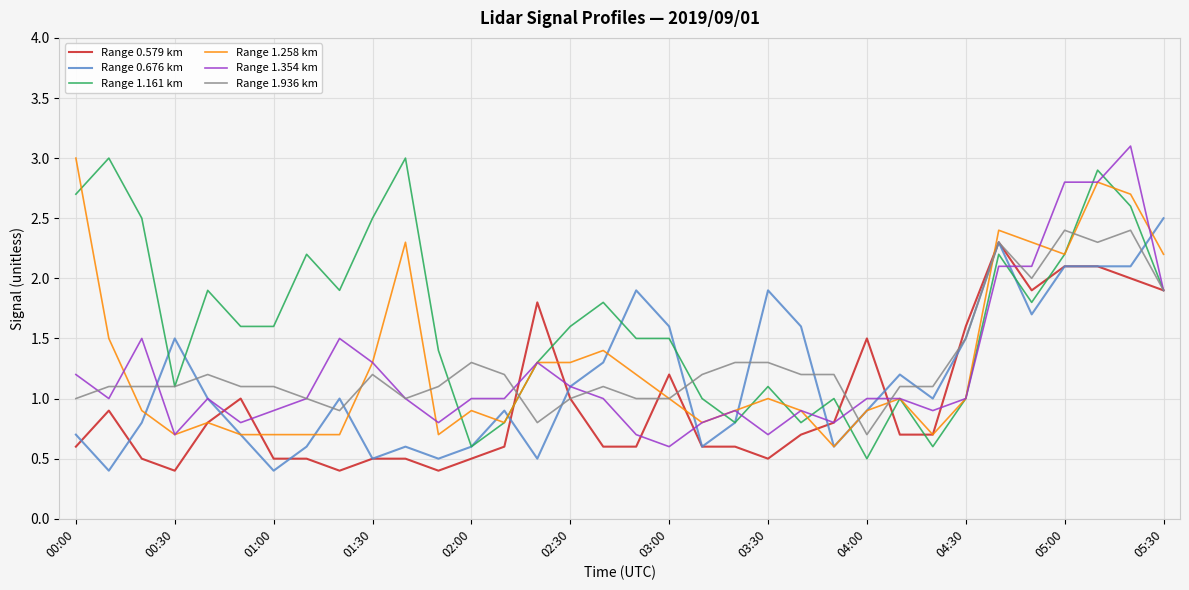

What is the maximum value shown in the chart?

3.1